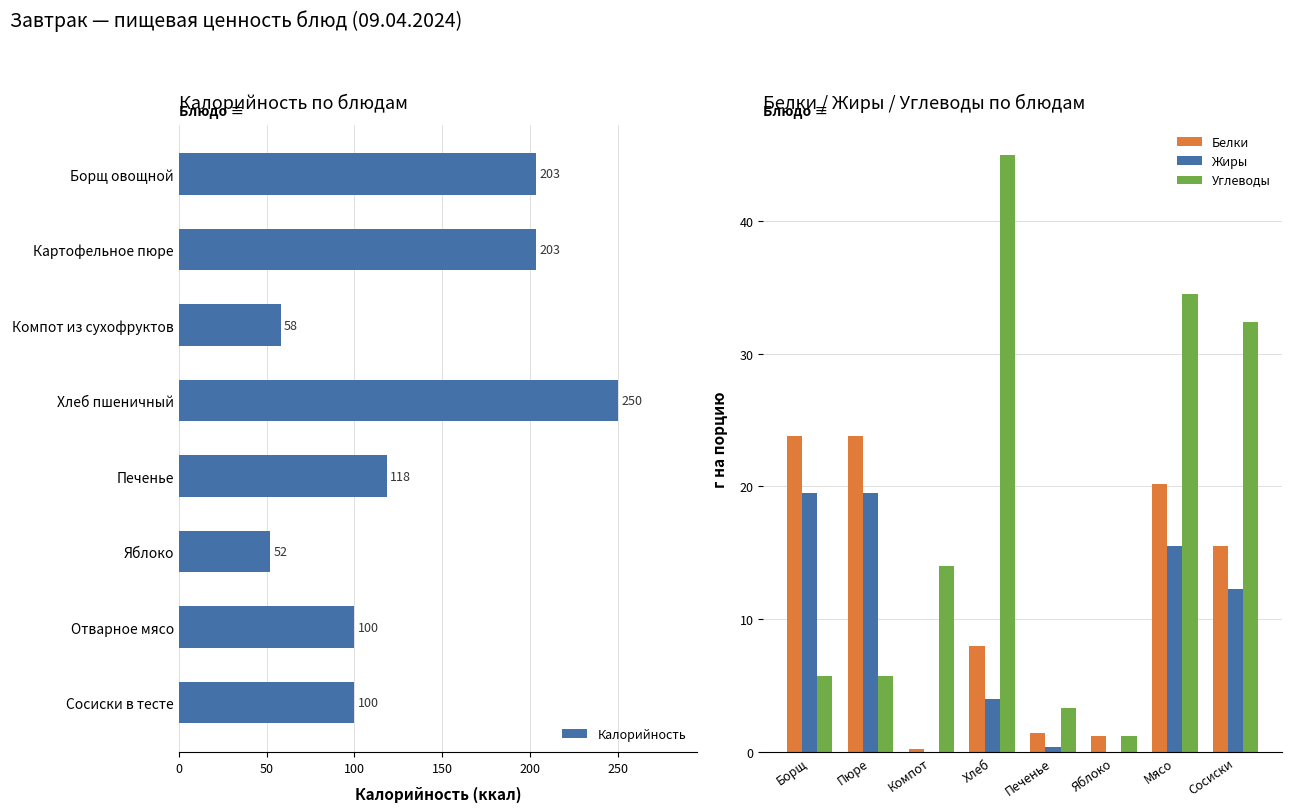

What is the difference between the maximum and minimum values in the Углеводы series?

43.8